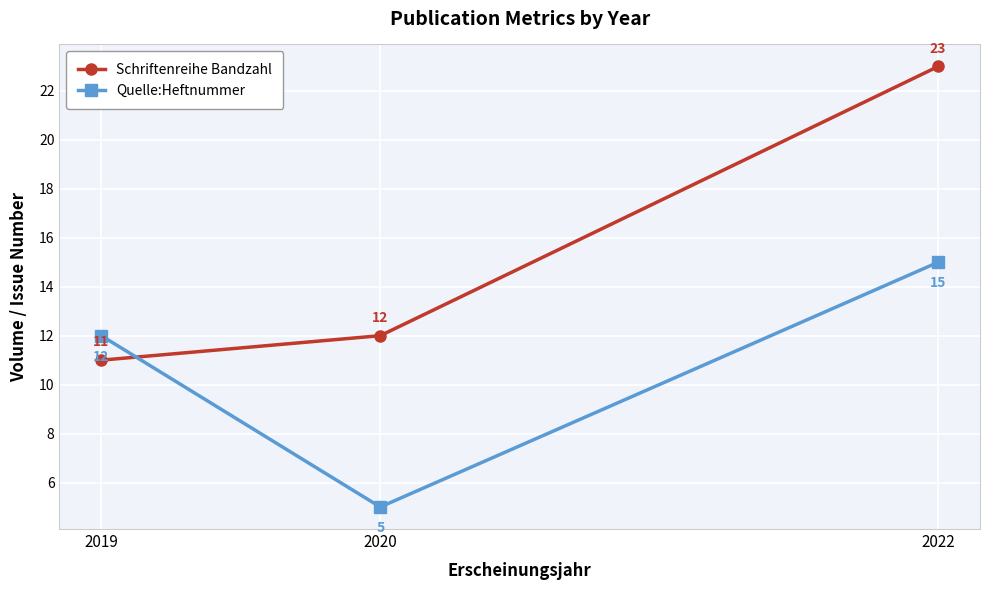

How many Quelle:Heftnummer values are between 5 and 15?

3